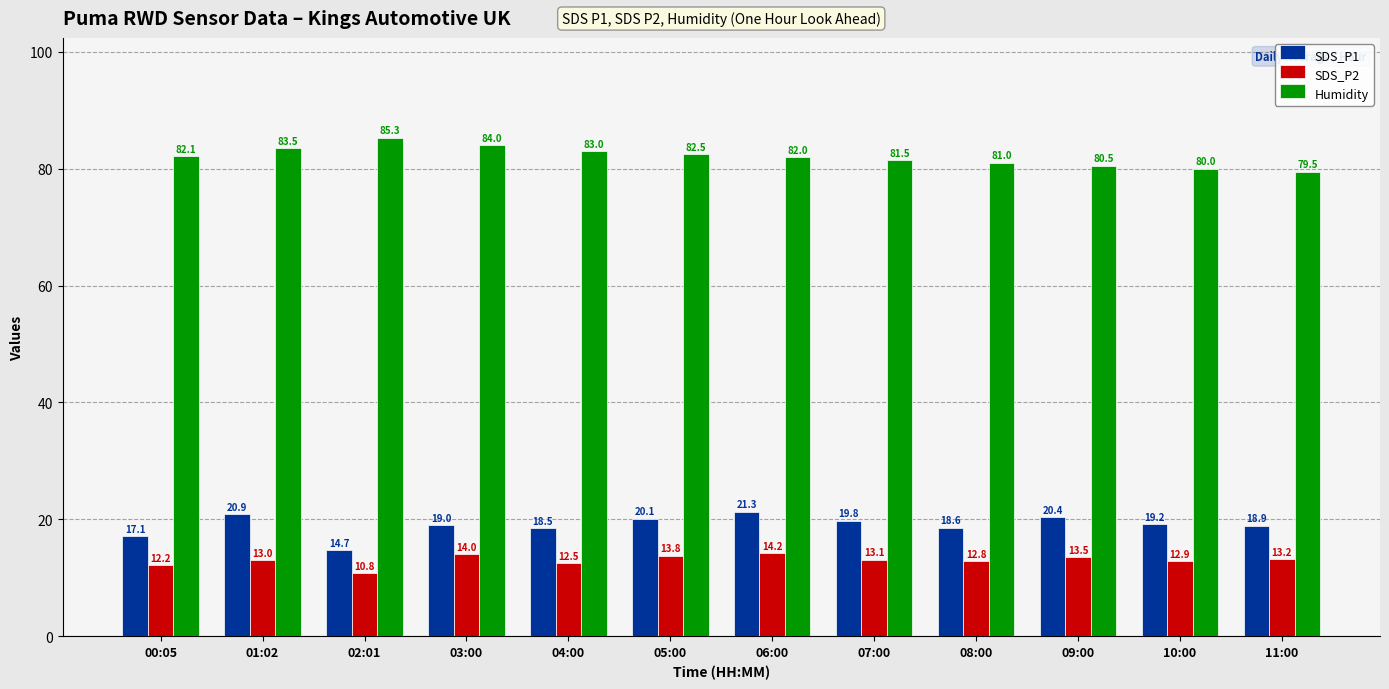

Rank the series by their maximum value, from lowest to highest.

SDS_P2, SDS_P1, Humidity